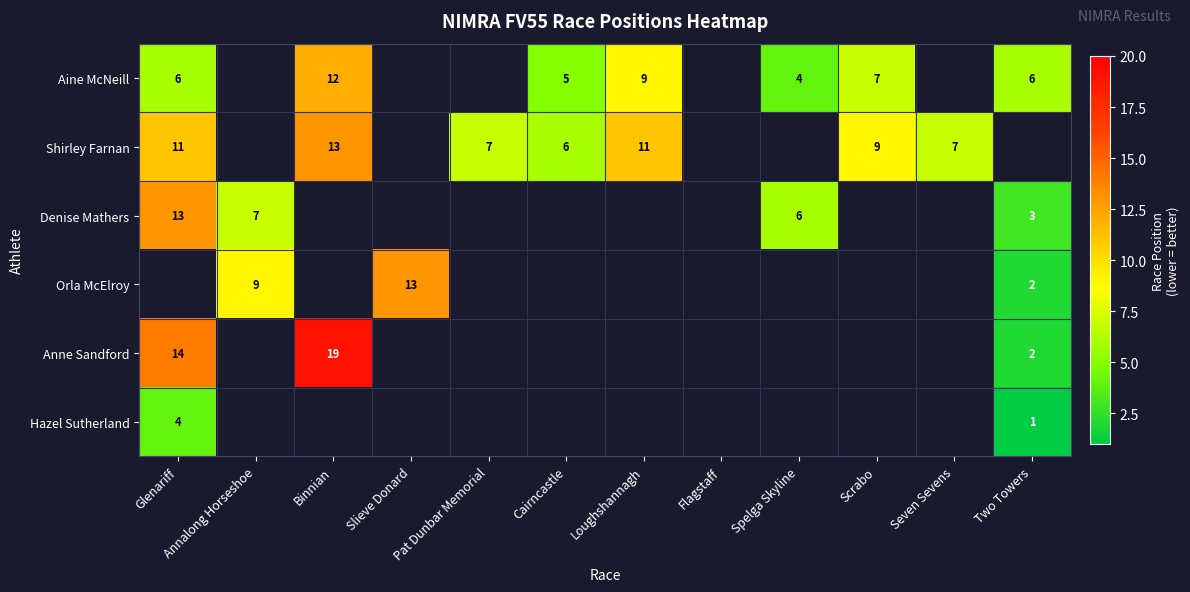

The value of Shirley Farnan at Seven Sevens is 7. True or false?

True